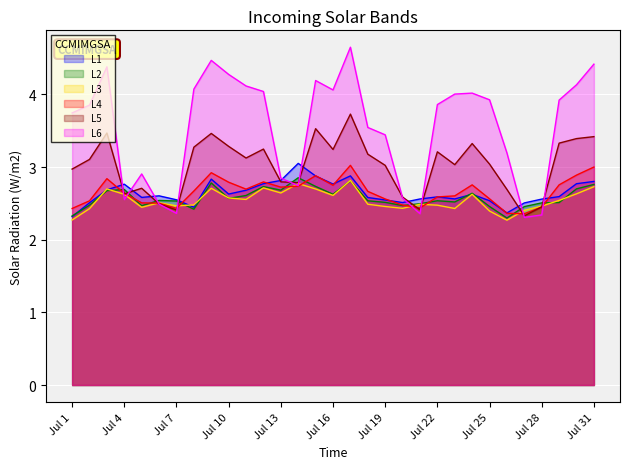

What is the smallest value displayed?

2.3